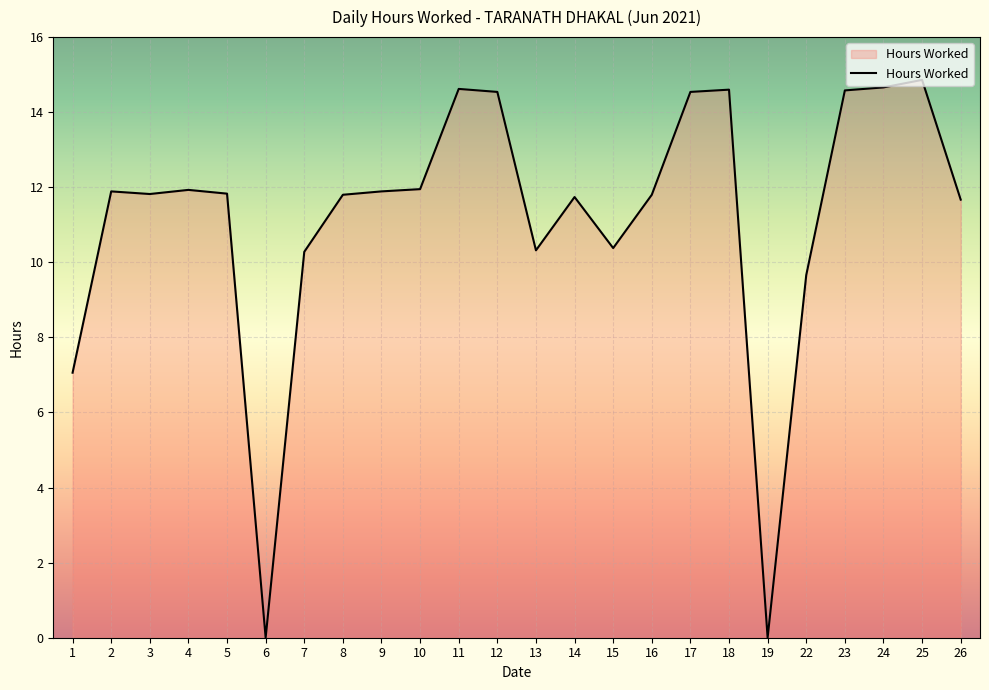

True or false: the data shows 3.2 at 9.

False